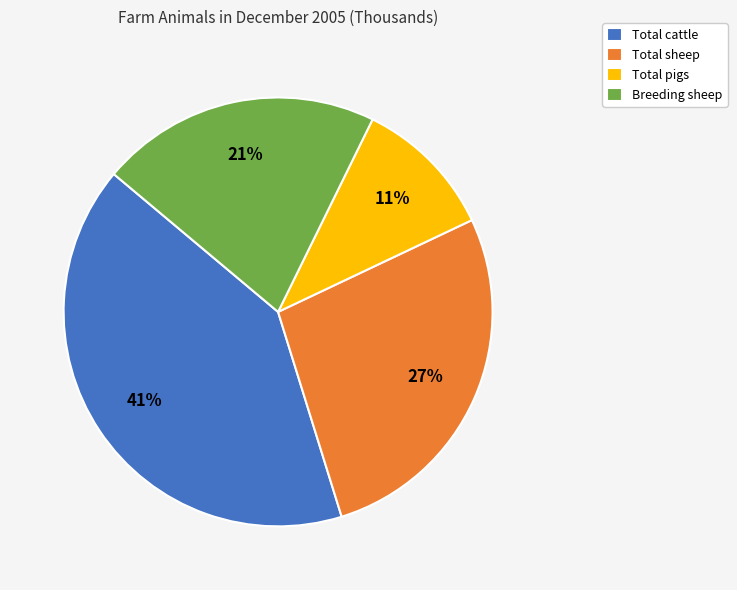

What is the largest slice in the pie chart?

Total cattle